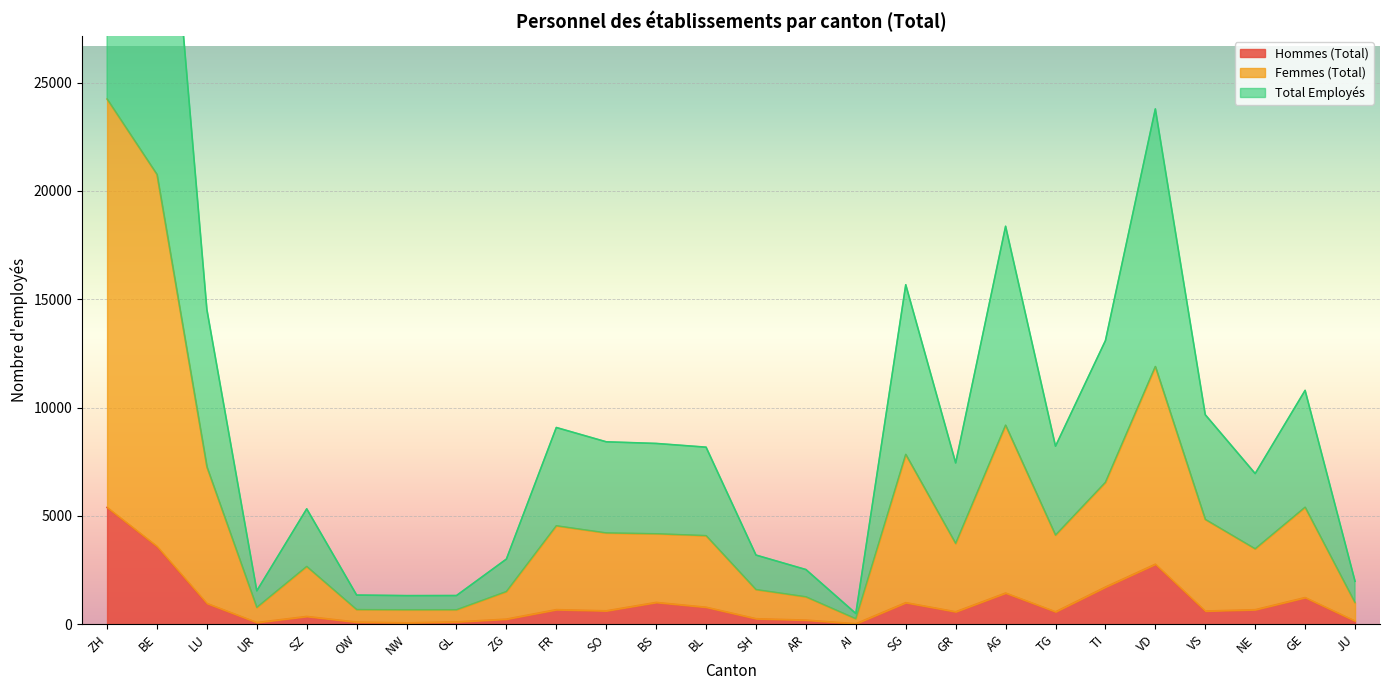

How many values in the Hommes (Total) series are below 618?

13